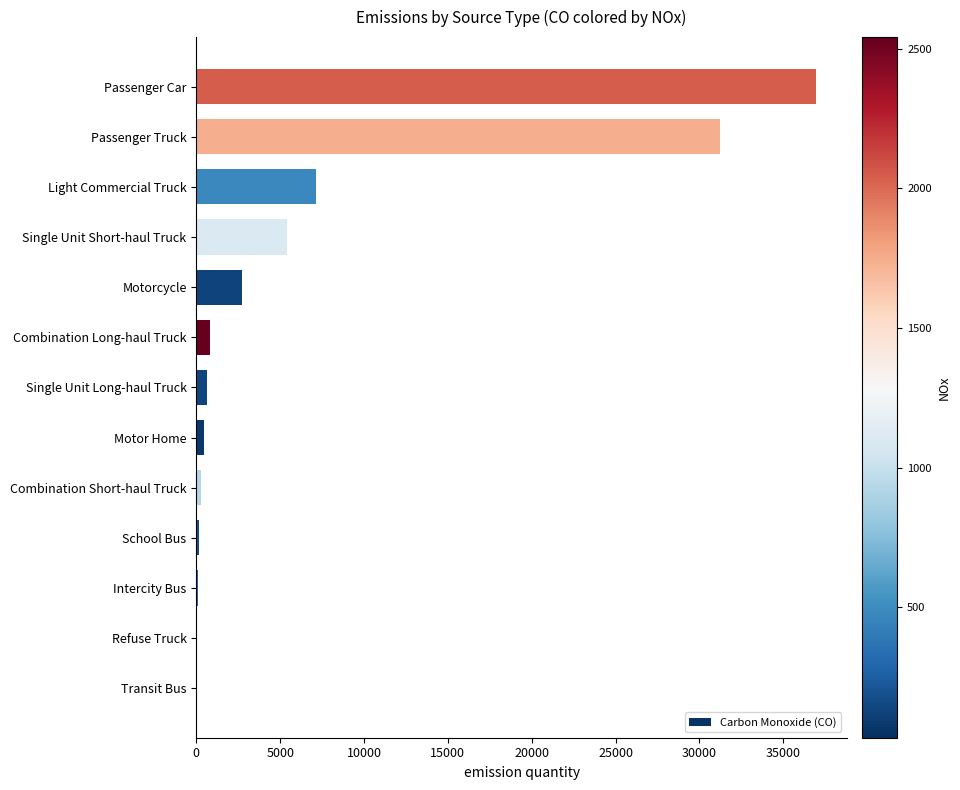

Where is the data nearest to the value 18482?

Light Commercial Truck